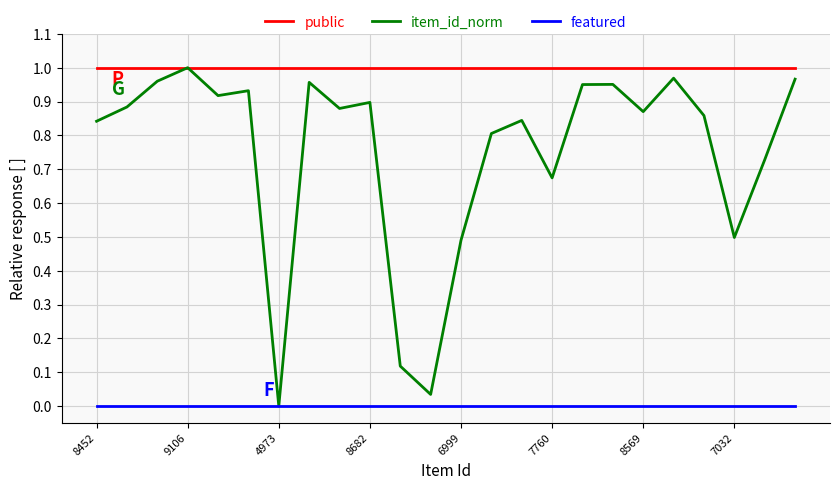

List the series in order of their overall mean, lowest first.

featured, item_id_norm, public